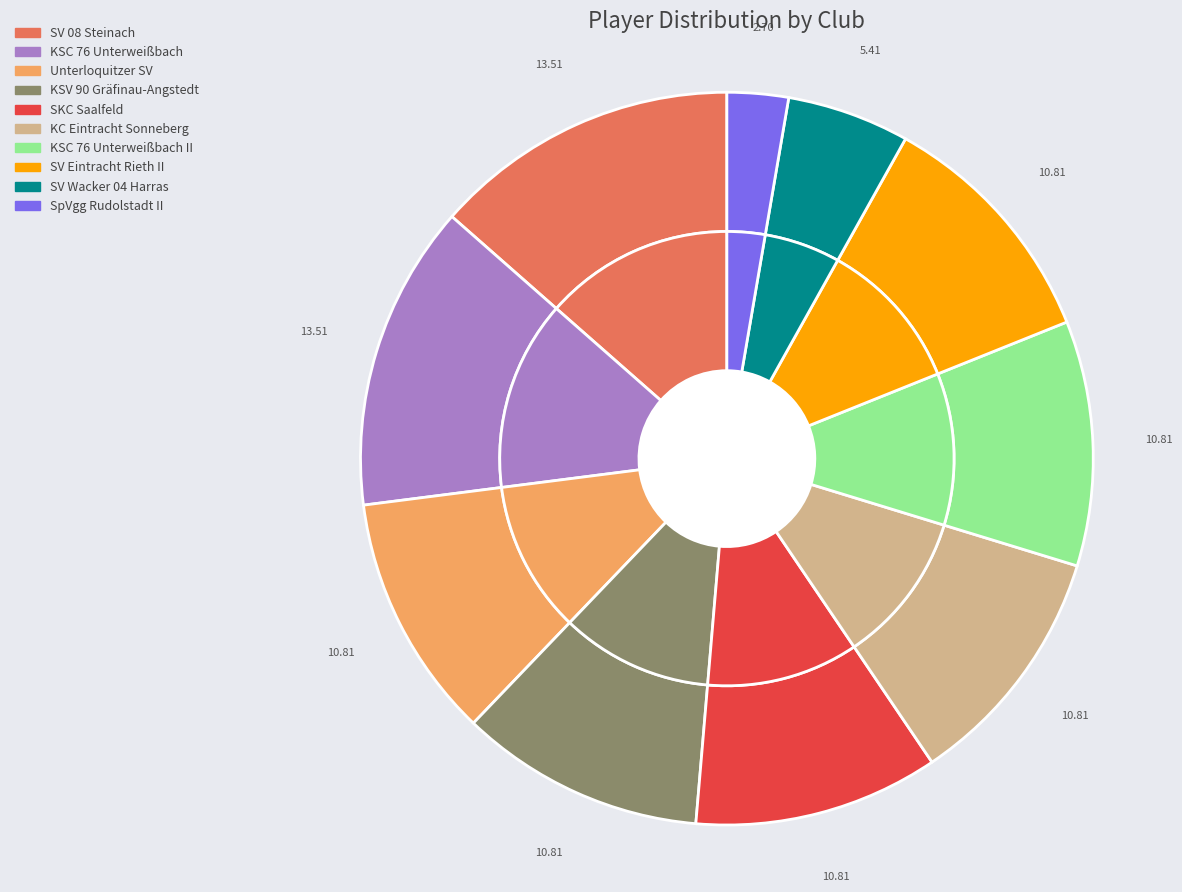

To the nearest percent, what portion does SV Wacker 04 Harras represent?

5%